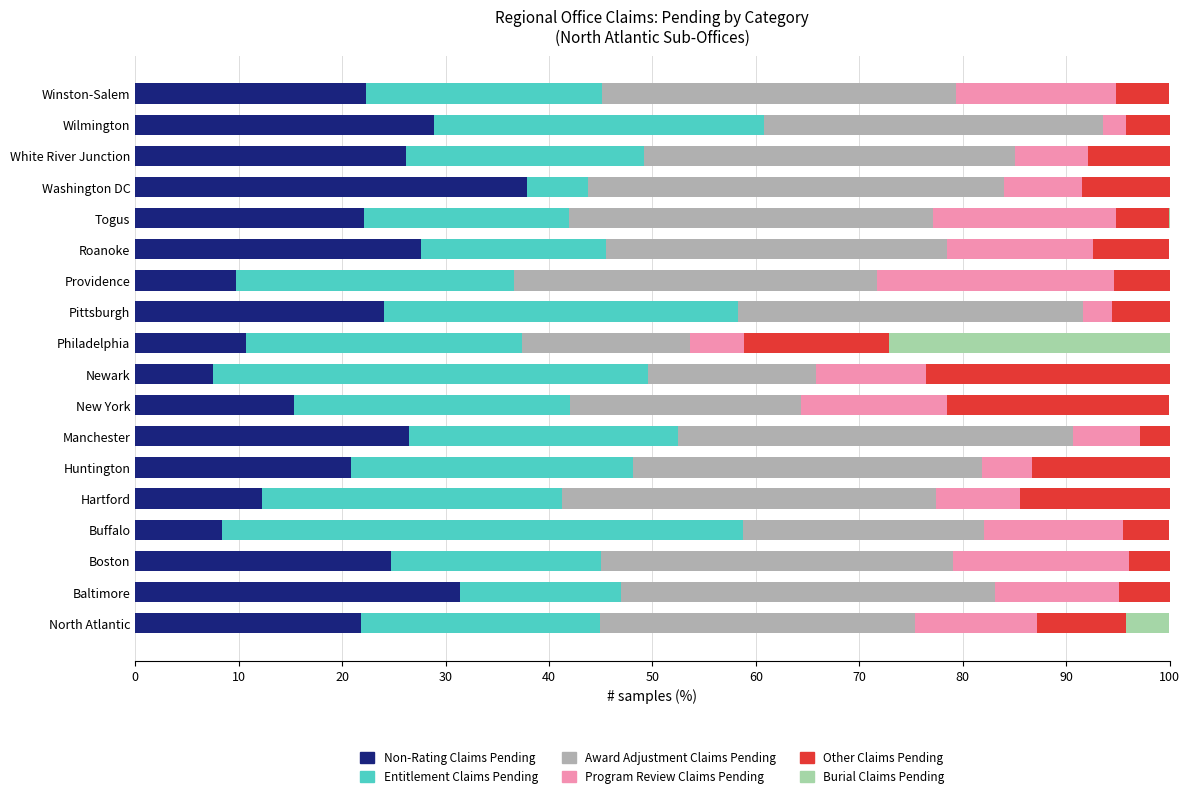

What is the total value across all series at Philadelphia?

100.0